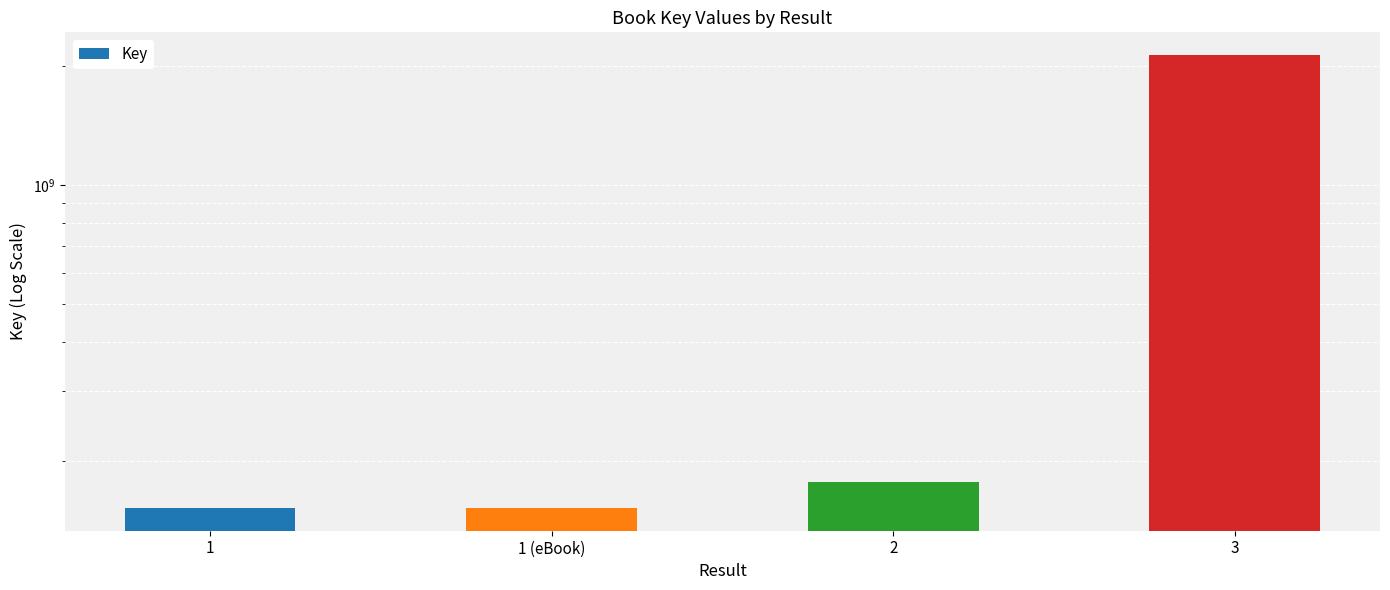

What is the difference between the second highest and second lowest values?

24743551